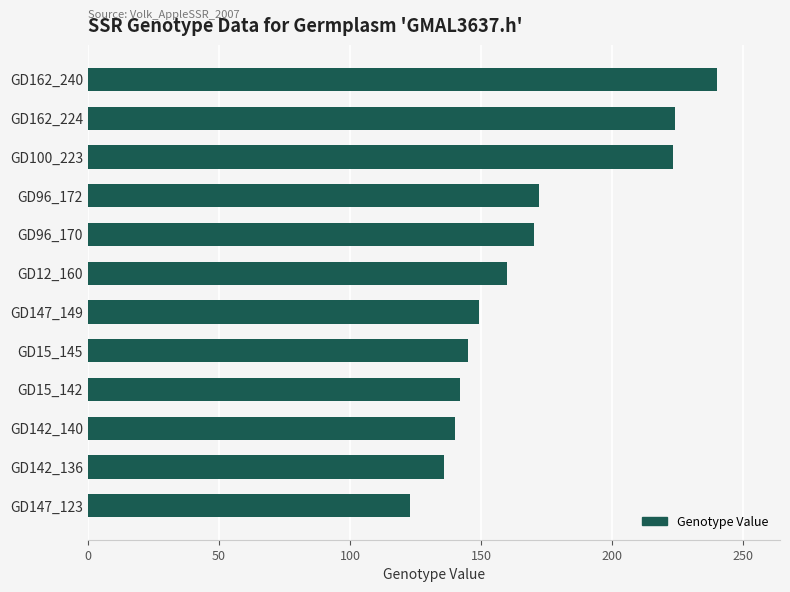

What is the average value?

169